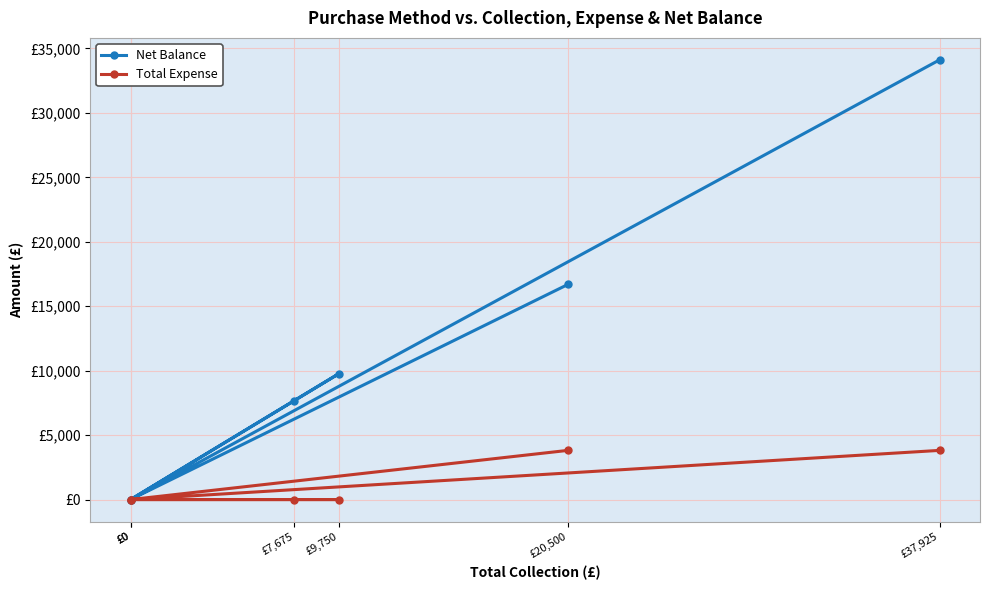

Between £7,675 and £9,750, which series saw the biggest shift?

Net Balance